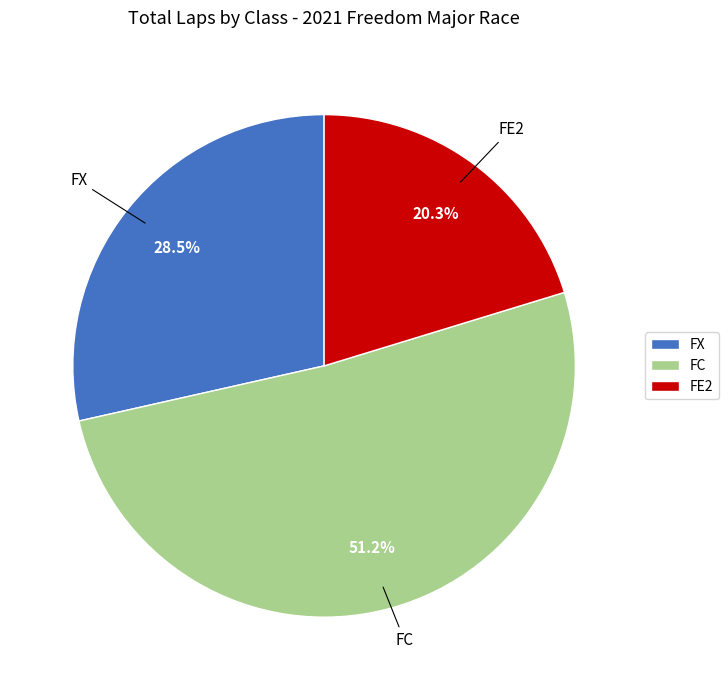

Between FX and FE2, which is larger?

FX